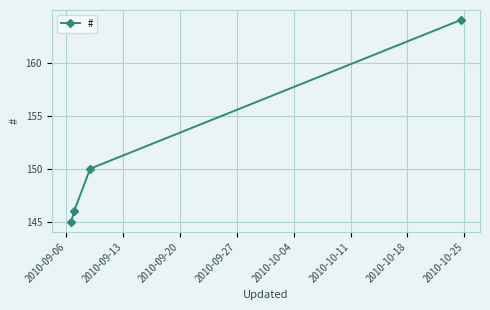

What is the average value?

151